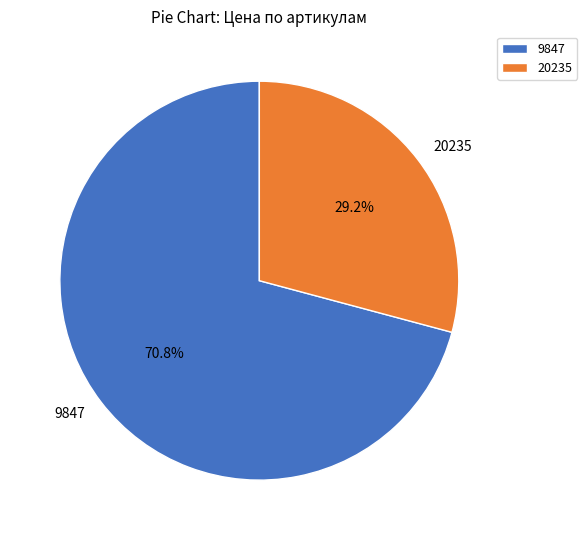

The 20235 slice represents 29% of the pie. True or false?

True